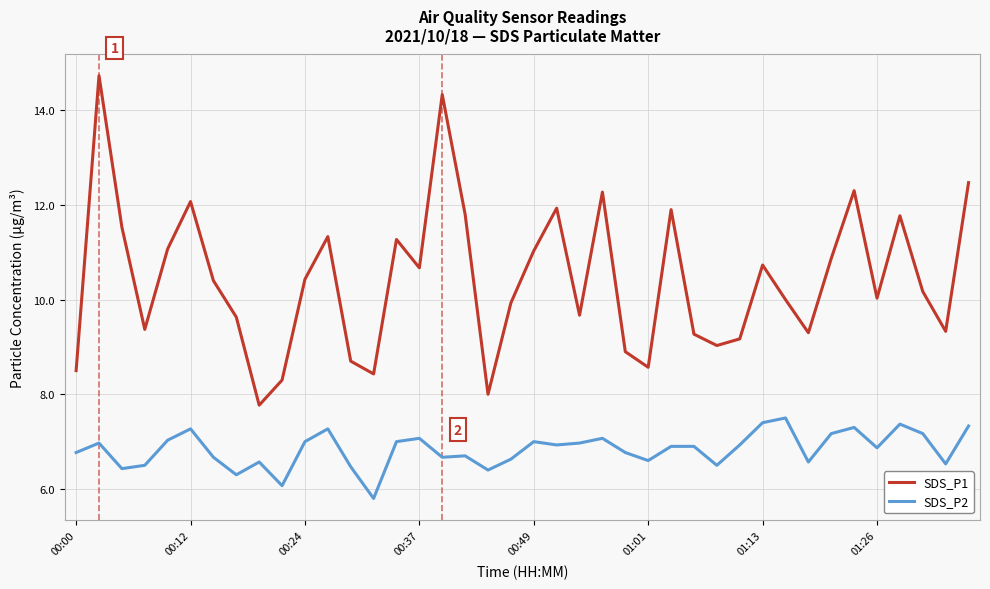

Reading left to right, what are all the values shown in this chart?

SDS_P1: 8.5	14.7	11.5	9.4	11.1	12.1	10.4	9.6	7.8	8.3	10.4	11.3	8.7	8.4	11.3	10.7	14.3	11.8	8.0	9.9	11.0	11.9	9.7	12.3	8.9	8.6	11.9	9.3	9.0	9.2	10.7	10.0	9.3	10.9	12.3	10.0	11.8	10.2	9.3	12.5
SDS_P2: 6.8	7.0	6.4	6.5	7.0	7.3	6.7	6.3	6.6	6.1	7.0	7.3	6.5	5.8	7.0	7.1	6.7	6.7	6.4	6.6	7.0	6.9	7.0	7.1	6.8	6.6	6.9	6.9	6.5	6.9	7.4	7.5	6.6	7.2	7.3	6.9	7.4	7.2	6.5	7.3